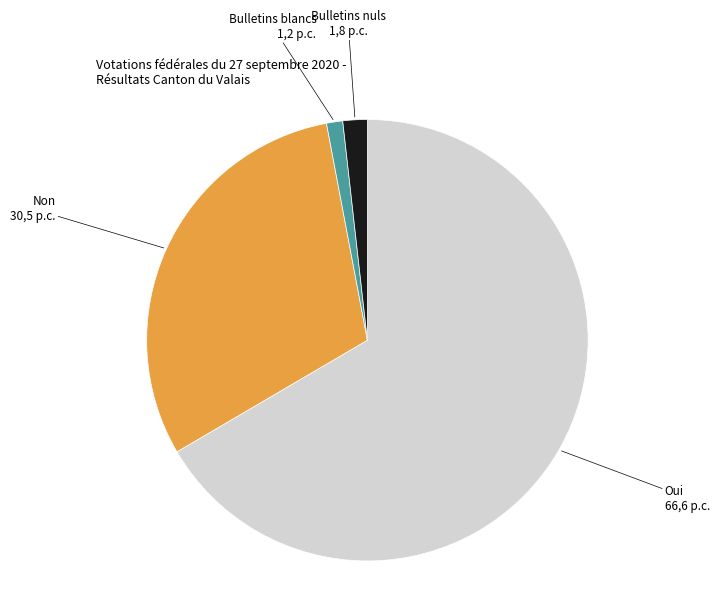

Is there a majority slice in this chart?

Yes